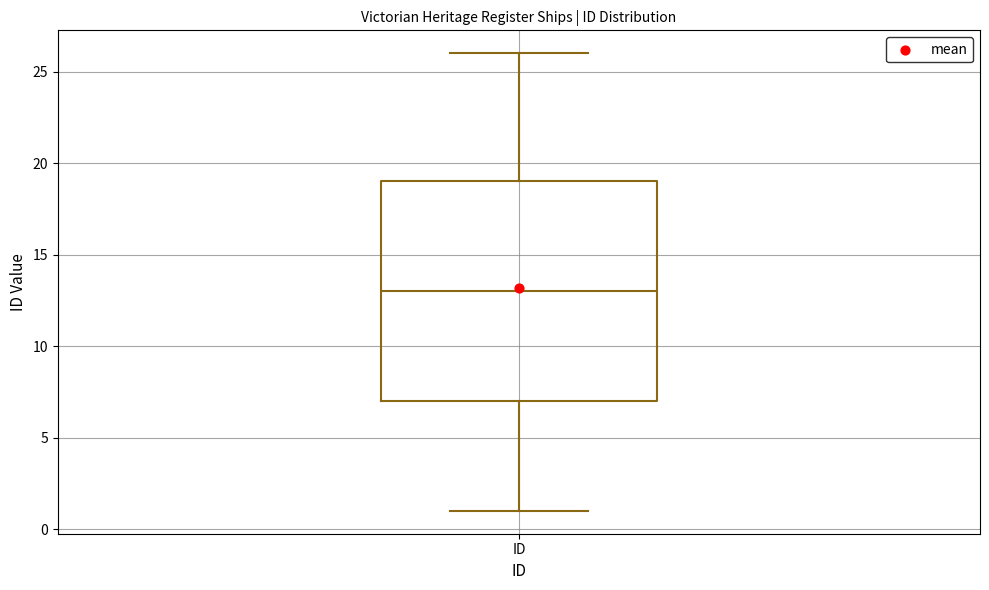

Read this box plot against the y-axis: the position of the median line, the range covered by the box, and the ends of both whiskers. The values are not printed on the chart, so give them approximately, as read against the axis.

median 13, box 7 to 19, whiskers 1 to 26